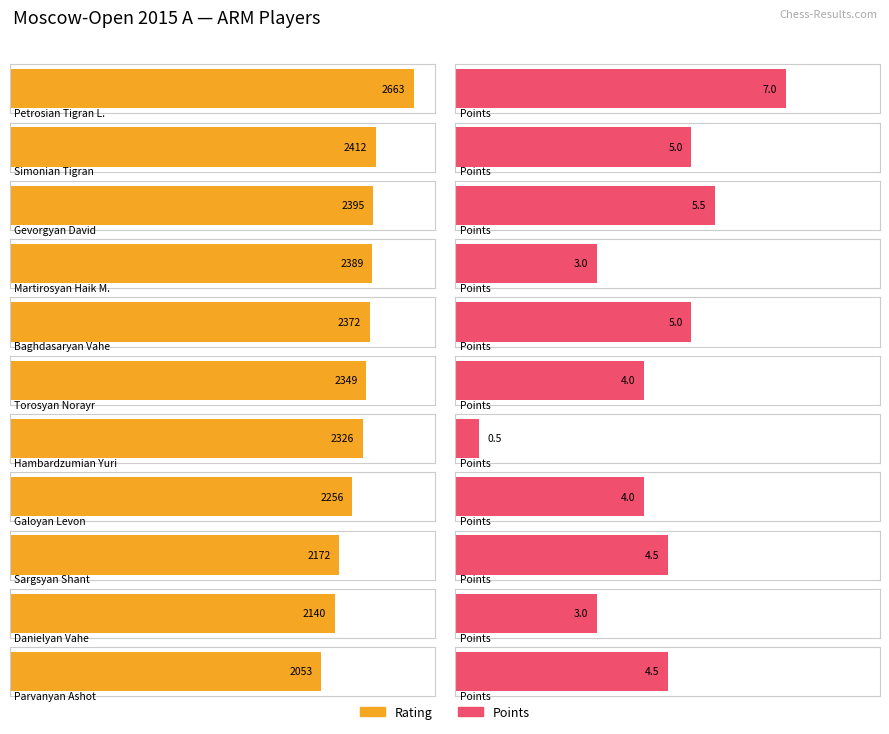

Reading left to right, list all the values displayed in this chart.

Rating: Petrosian Tigran L.=2663.0	Simonian Tigran=2412.0	Gevorgyan David=2395.0	Martirosyan Haik M.=2389.0	Baghdasaryan Vahe=2372.0	Torosyan Norayr=2349.0	Hambardzumian Yuri=2326.0	Galoyan Levon=2256.0	Sargsyan Shant=2172.0	Danielyan Vahe=2140.0	Parvanyan Ashot=2053.0
Points: Petrosian Tigran L.=7.0	Simonian Tigran=5.0	Gevorgyan David=5.5	Martirosyan Haik M.=3.0	Baghdasaryan Vahe=5.0	Torosyan Norayr=4.0	Hambardzumian Yuri=0.5	Galoyan Levon=4.0	Sargsyan Shant=4.5	Danielyan Vahe=3.0	Parvanyan Ashot=4.5